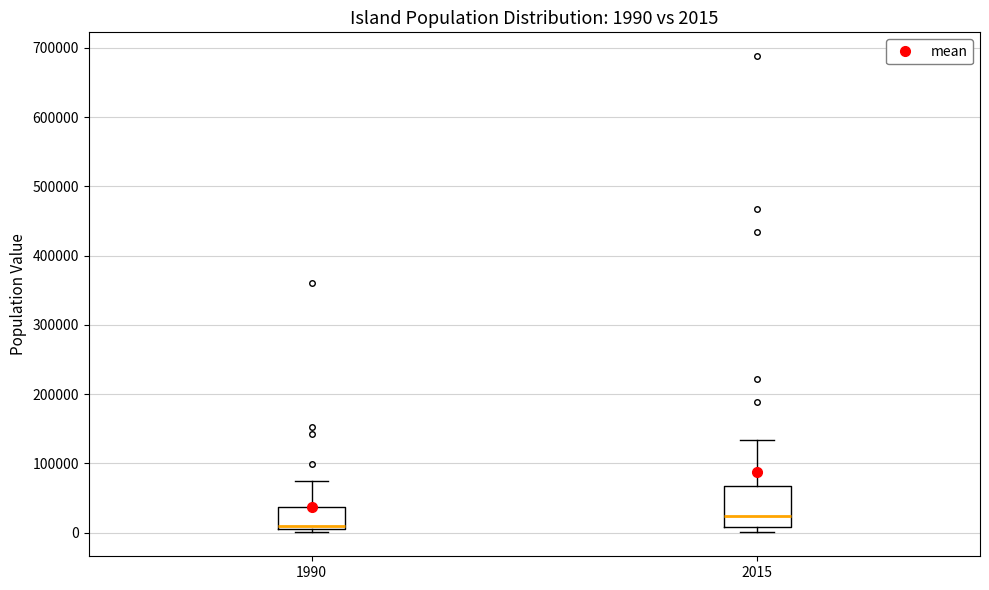

Which box is the tallest, from its lower edge to its upper edge?

2015